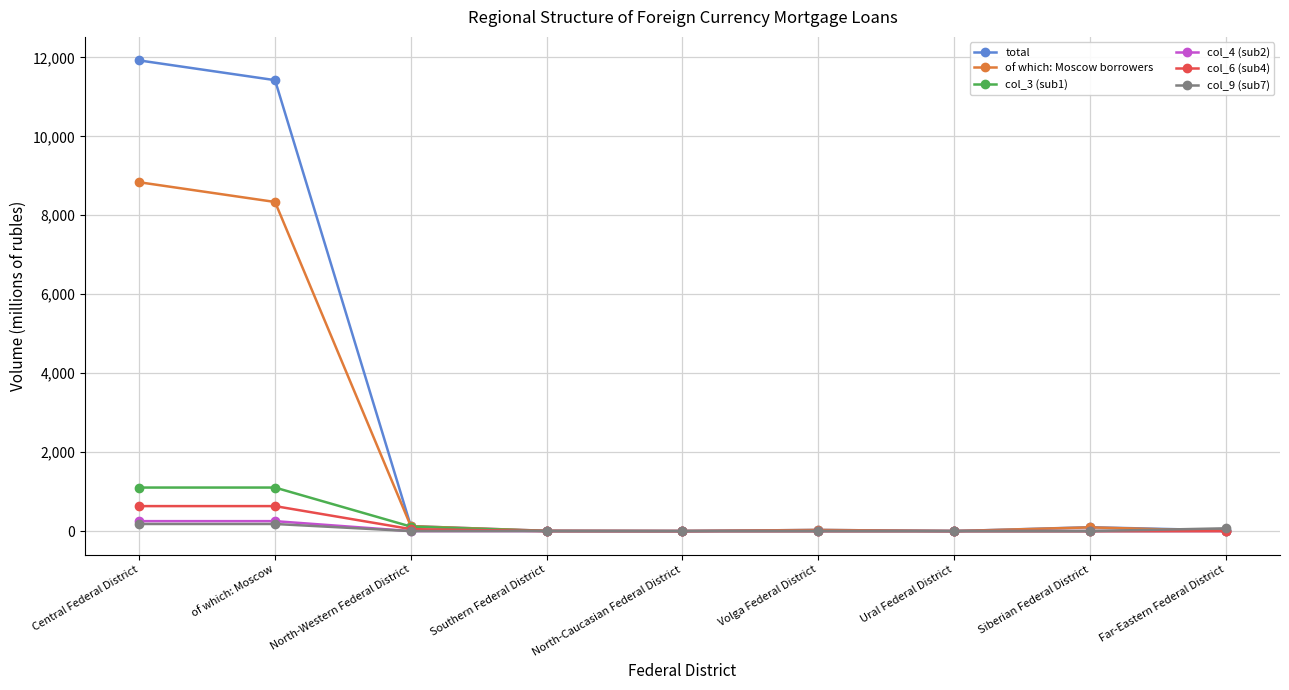

What is the greatest value displayed?

11923